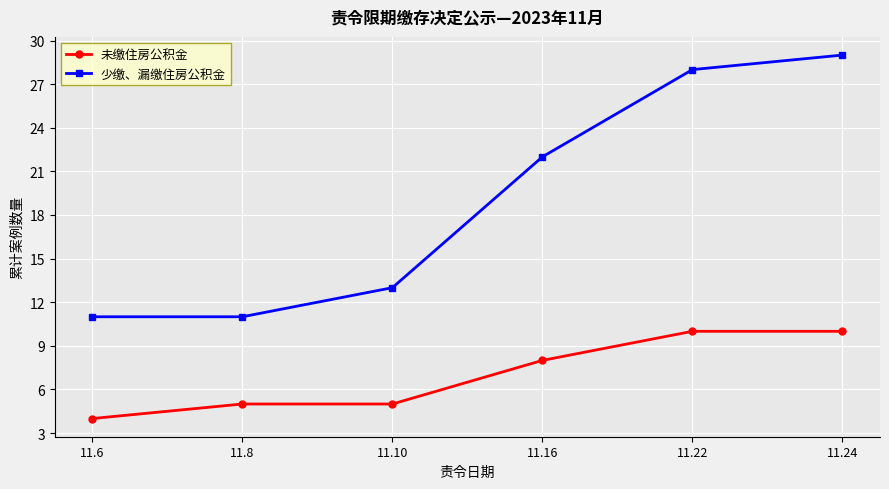

What is the total value across all series at 11.16?

30